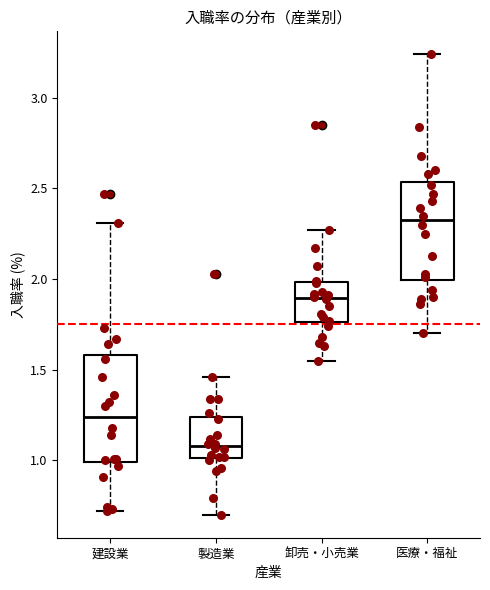

Reading left to right, transcribe this box plot: for each box, give where its median line is, the range the box spans, and where its two whiskers end, as read against the y-axis. The values are not printed on the chart, so give them approximately, as read against the axis.

建設業: median 1.25, box 1.00 to 1.60, whiskers 0.70 to 2.30
製造業: median 1.10, box 1.00 to 1.25, whiskers 0.70 to 1.45
卸売・小売業: median 1.90, box 1.75 to 2.00, whiskers 1.55 to 2.25
医療・福祉: median 2.35, box 2.00 to 2.55, whiskers 1.70 to 3.25